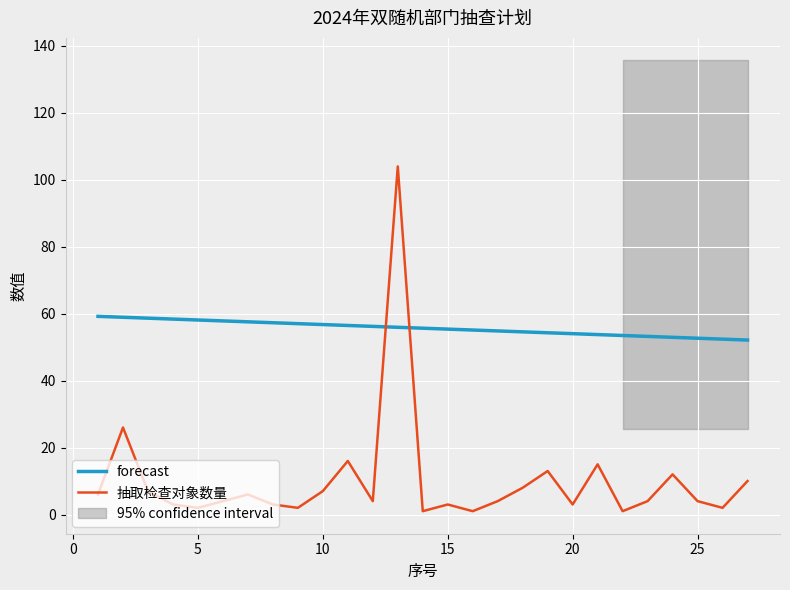

After their last crossing, which series has the higher values: forecast or 抽取检查对象数量?

forecast